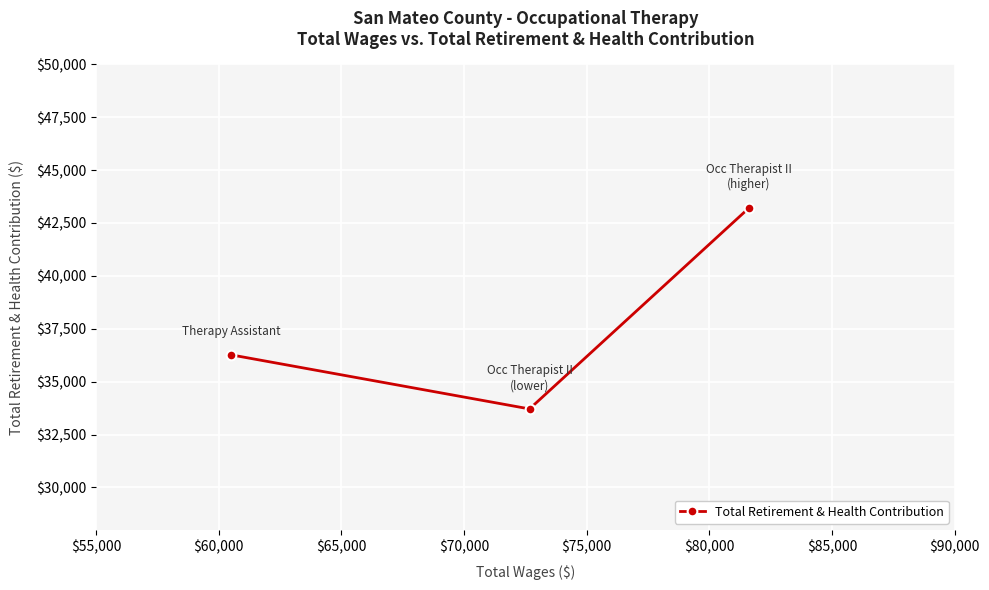

Reading left to right, what are all the values shown in this chart?

36267	33711	43210